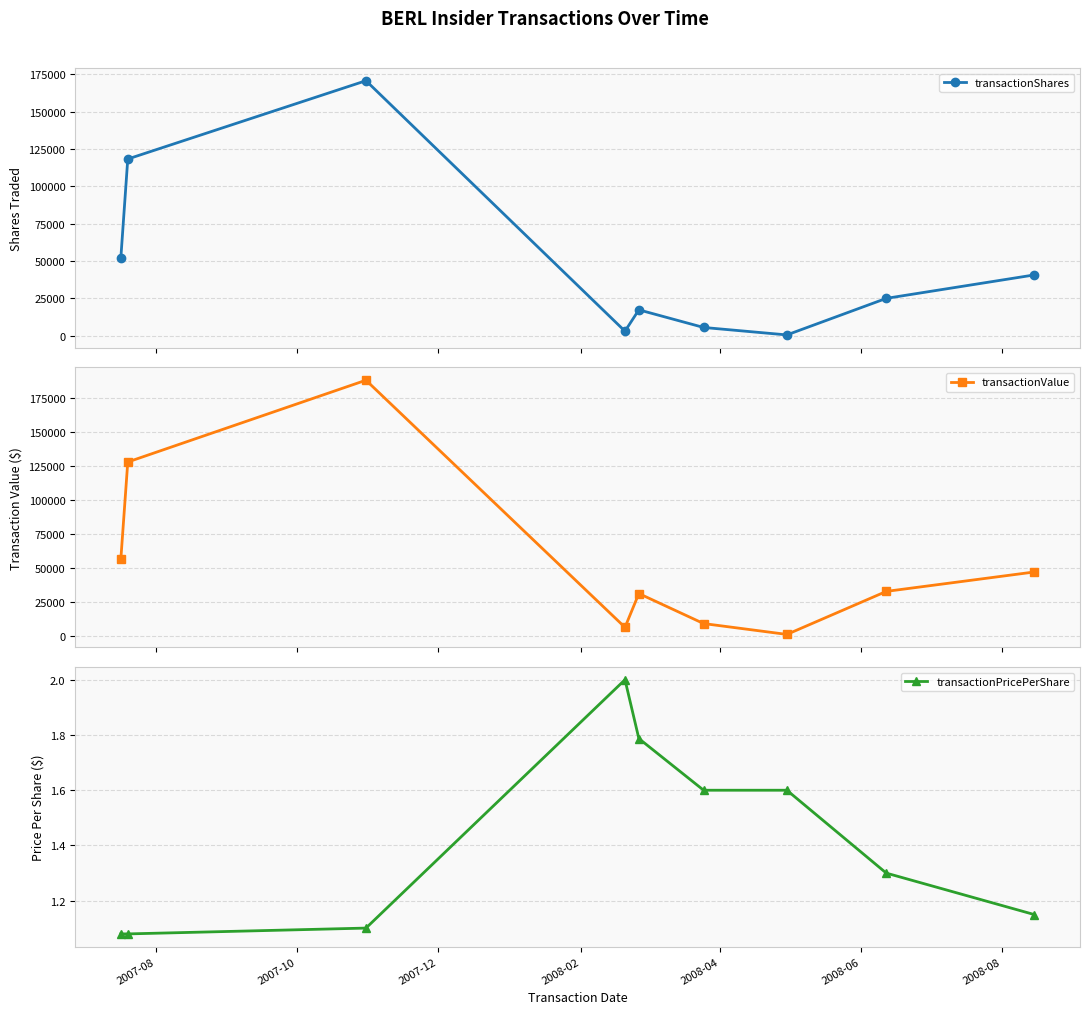

In transactionShares, how many points are higher than both neighbors (excluding endpoints)?

2